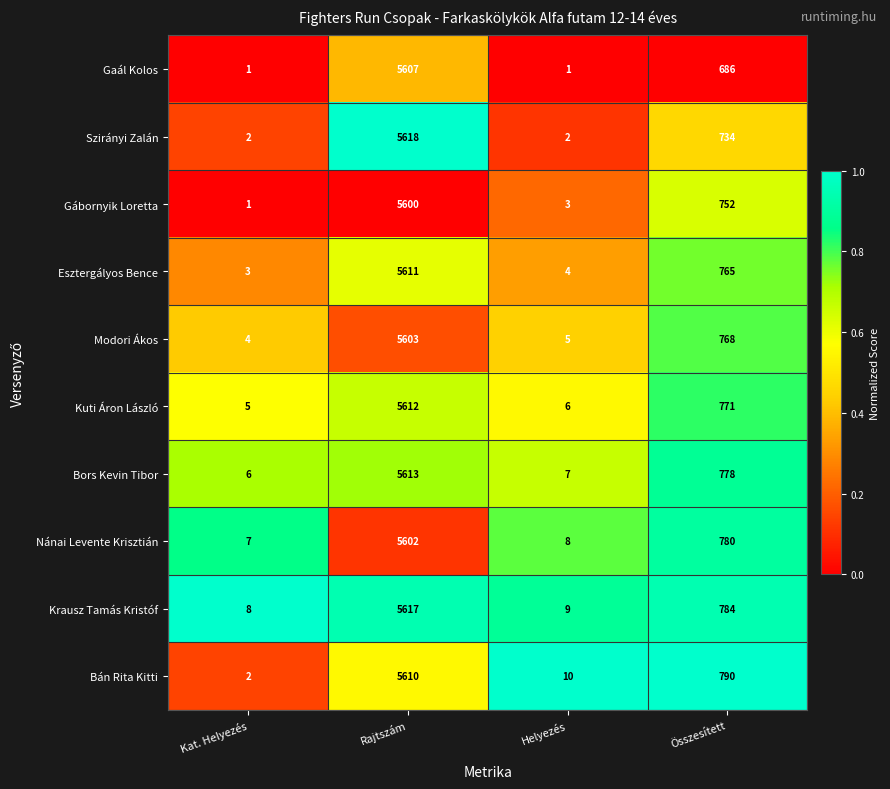

What is the difference between the Krausz Tamás Kristóf values at Rajtszám and Összesített?

4833